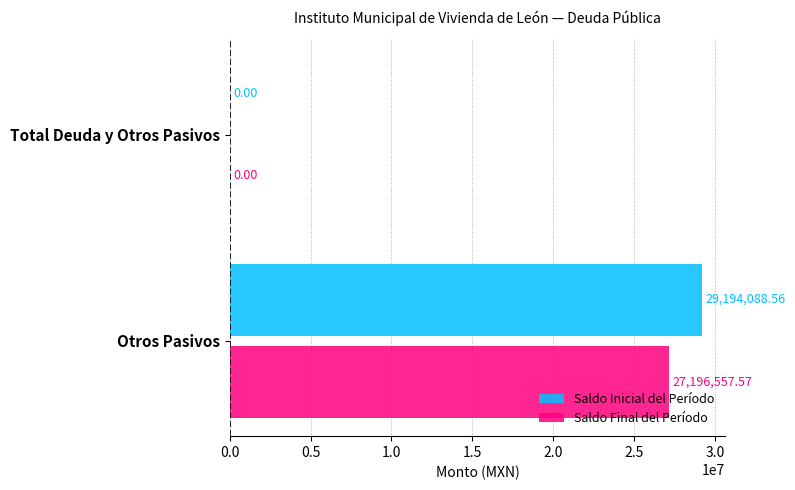

What is the sum of the Saldo Inicial del Período values at Otros Pasivos and Total Deuda y Otros Pasivos?

29194088.6